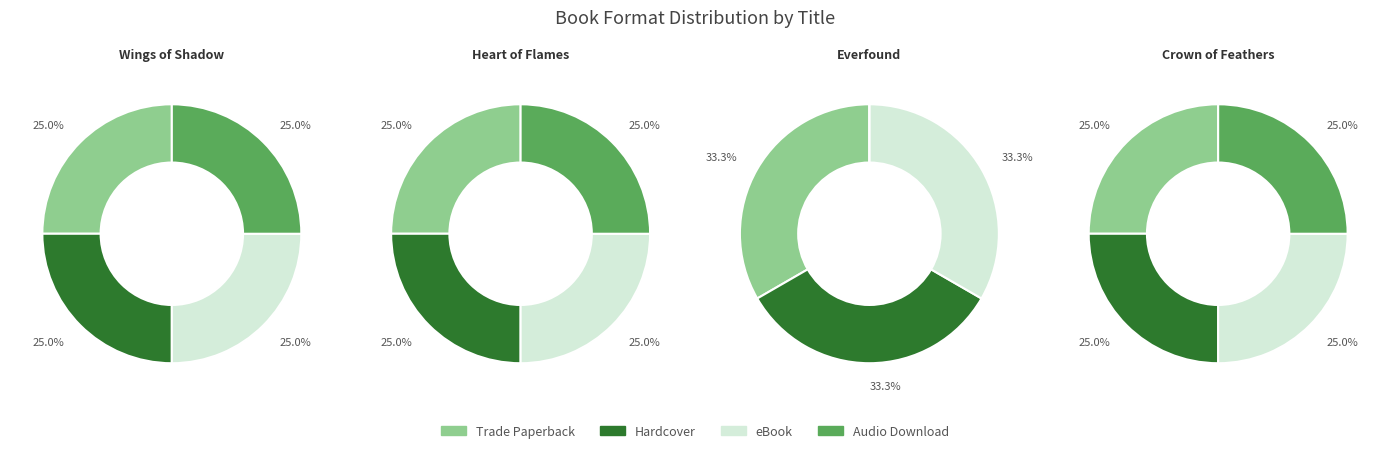

True or false: 2 accounts for 1% of the total.

False